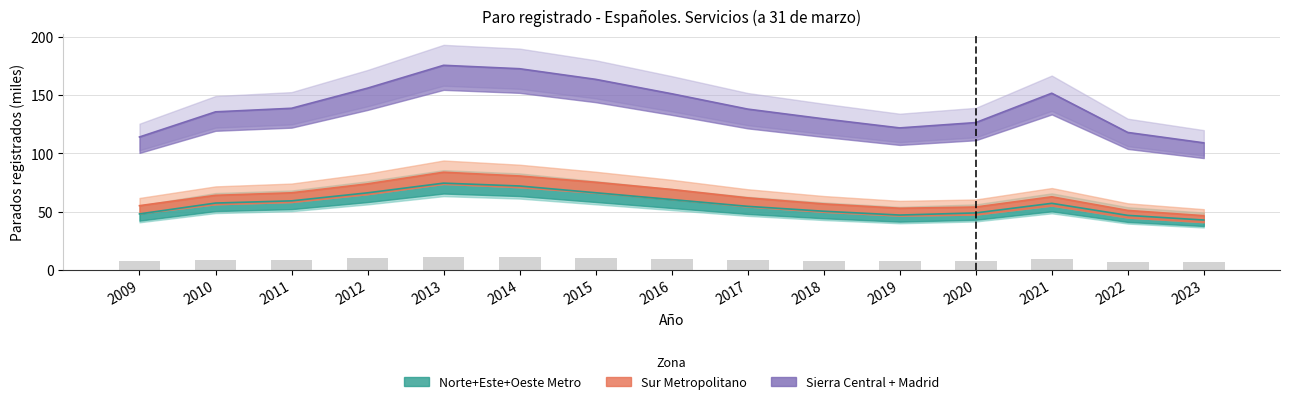

Count the number of values greater than 8.

9